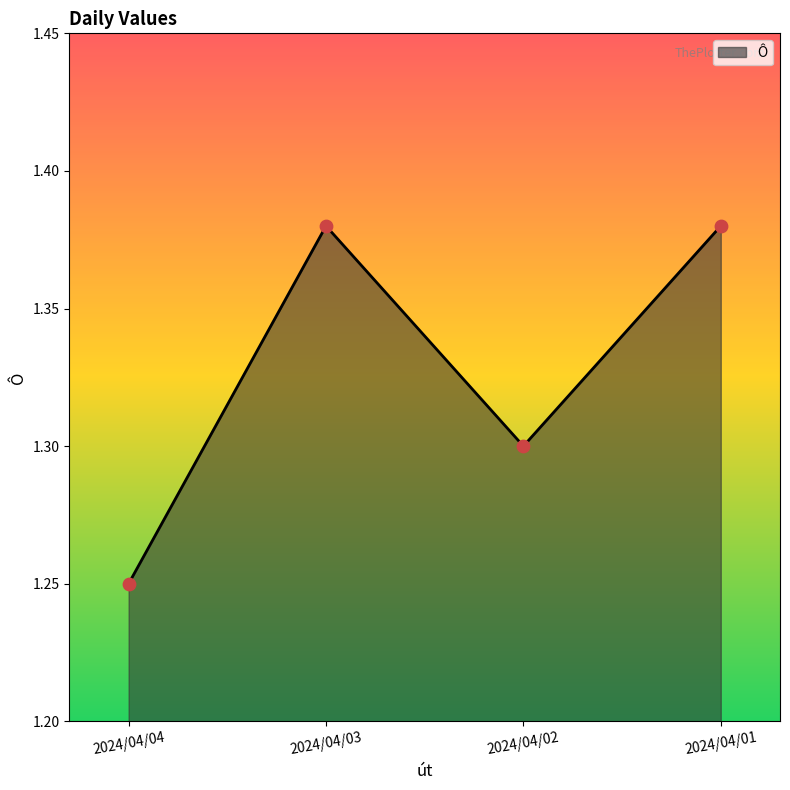

Between 2024/04/03 and 2024/04/02, which is larger?

2024/04/03